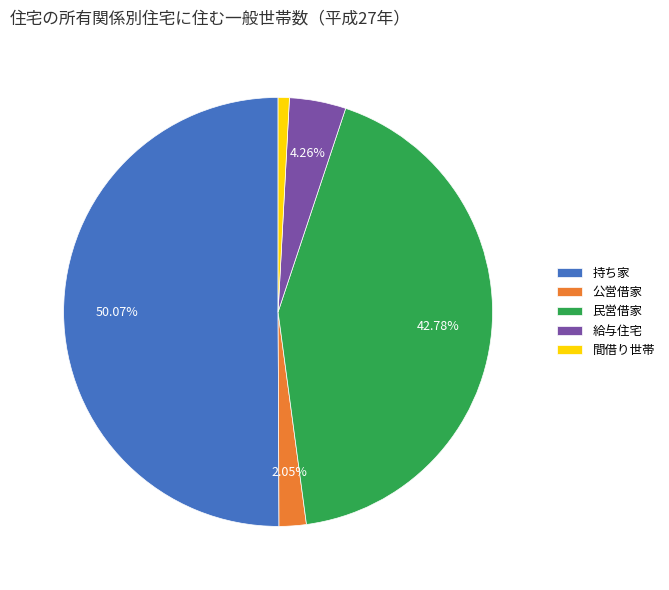

To the nearest percent, what is the difference between the 公営借家 and 給与住宅 slice percentages?

2%